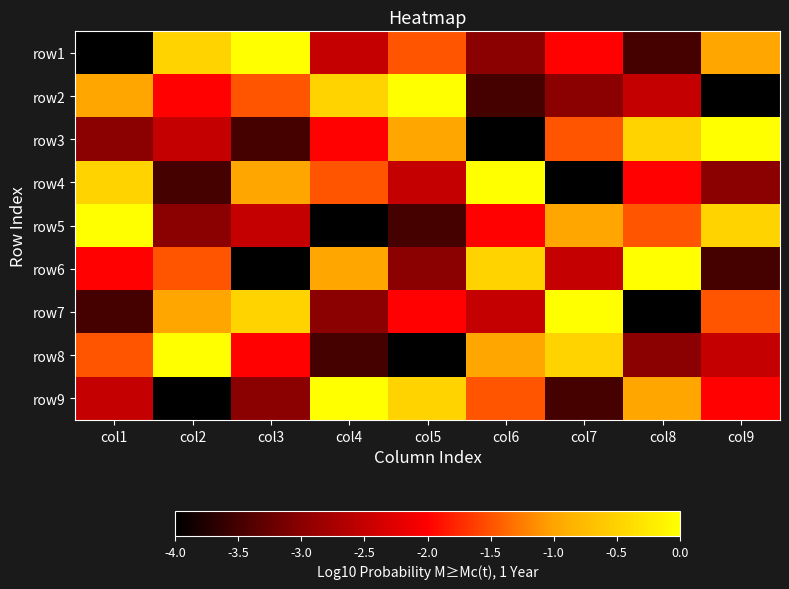

Between col2 and col4, which is larger?

col2